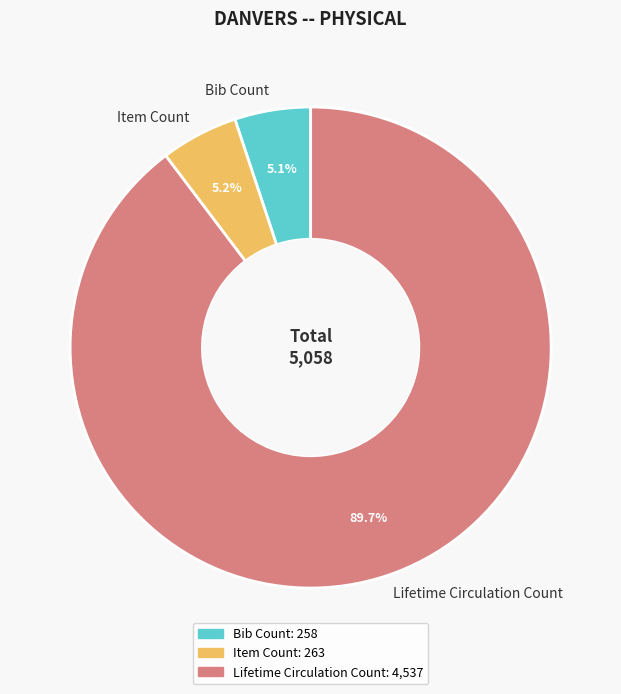

Is it true that Bib Count is 1% of the pie?

False